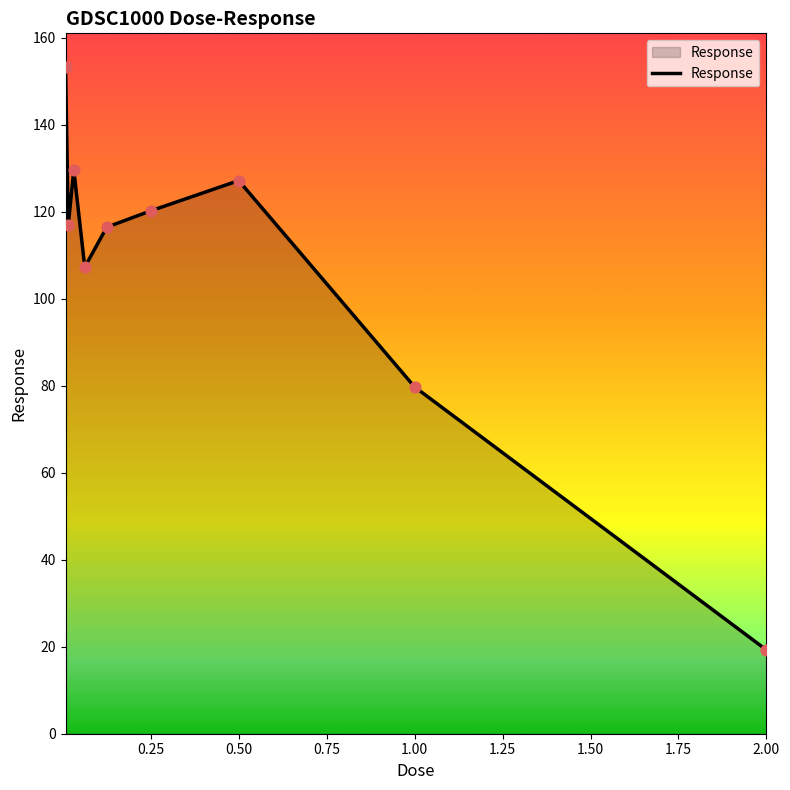

What is the maximum value shown in the chart?

153.4